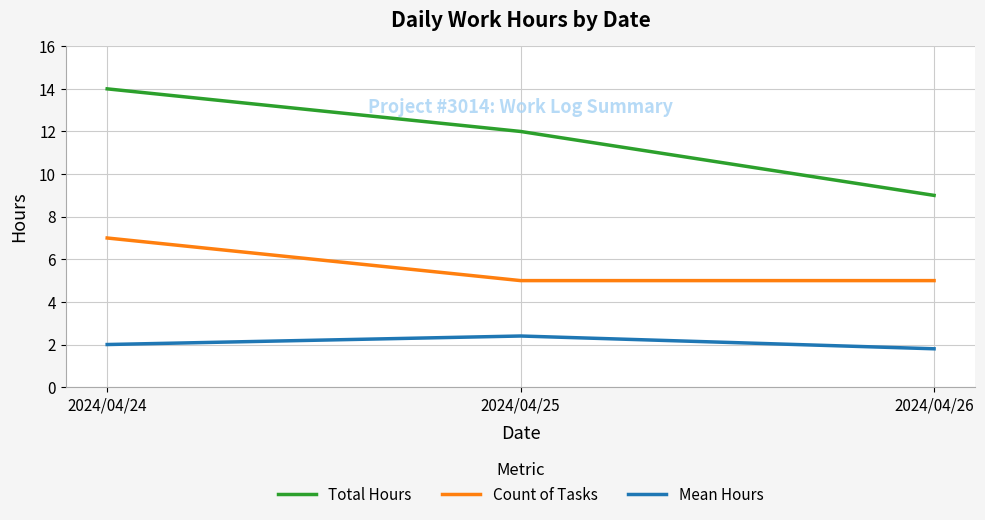

Reading left to right, transcribe all the data shown in this chart.

Total Hours: 14.0	12.0	9.0
Count of Tasks: 7.0	5.0	5.0
Mean Hours: 2.0	2.4	1.8